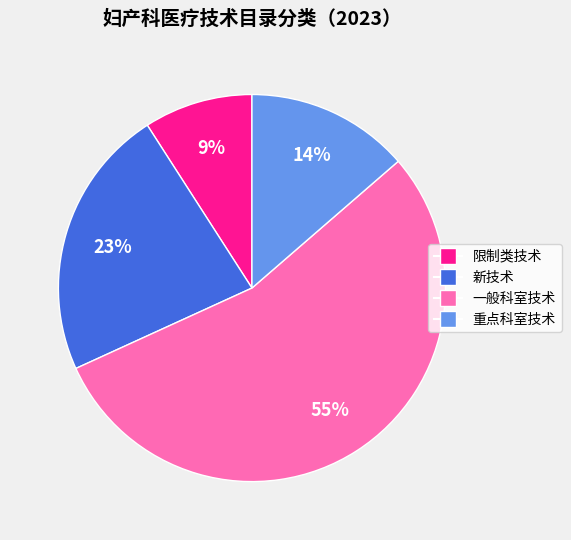

Do 重点科室技术 and 限制类技术 together represent more than half of the pie?

No